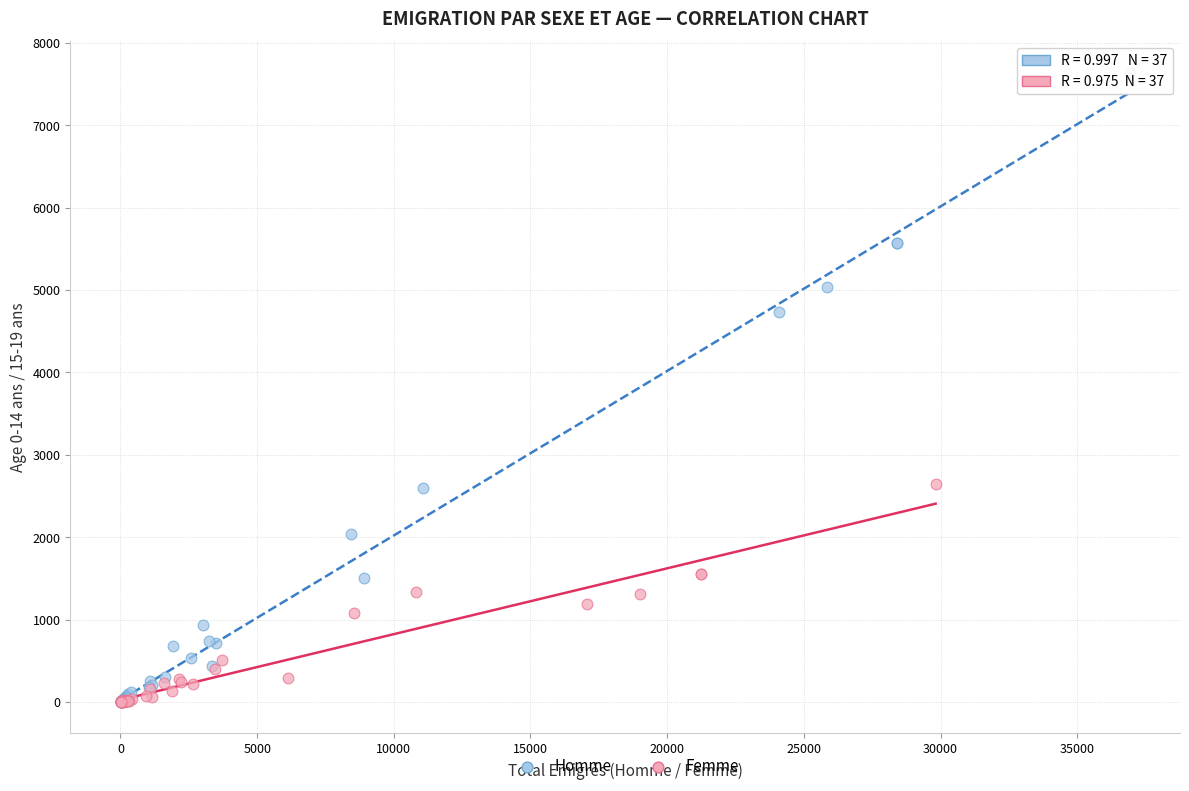

Which series contains the highest Y value?

Homme